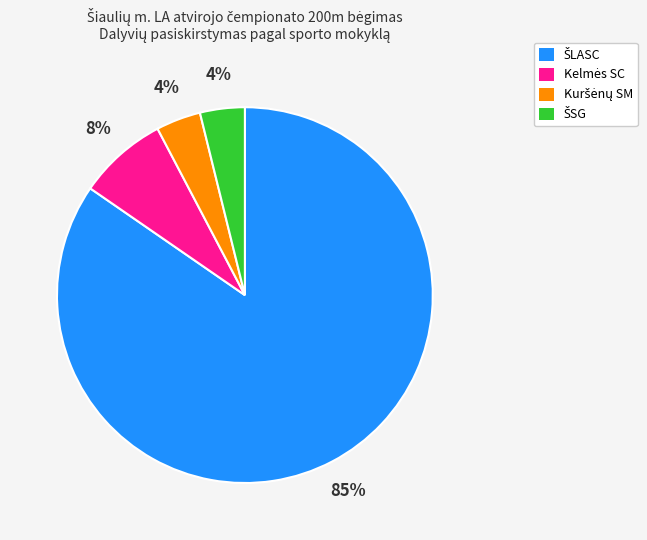

Is there a majority slice in this chart?

Yes